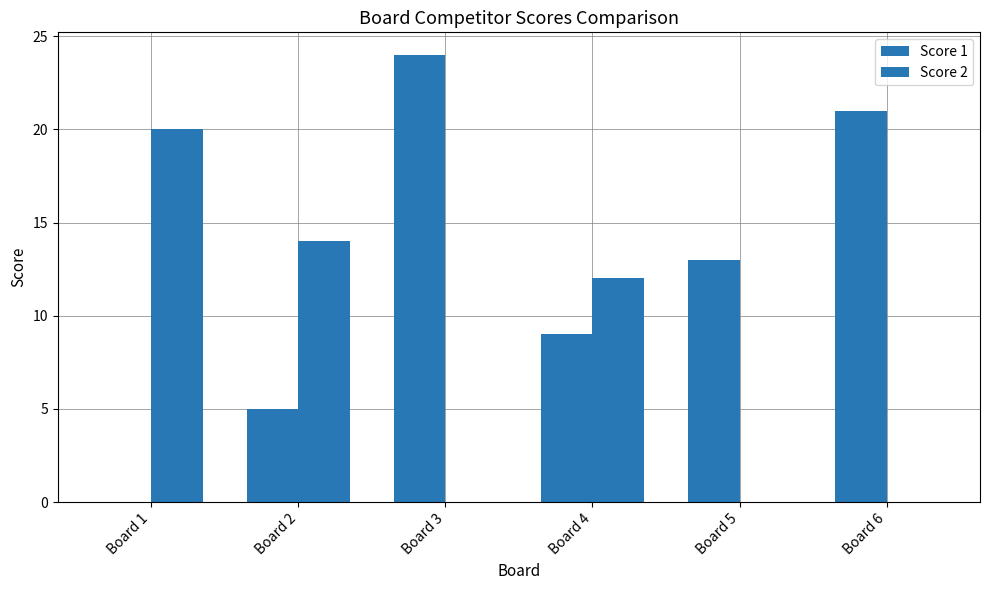

Does the chart contain stacked bars?

No